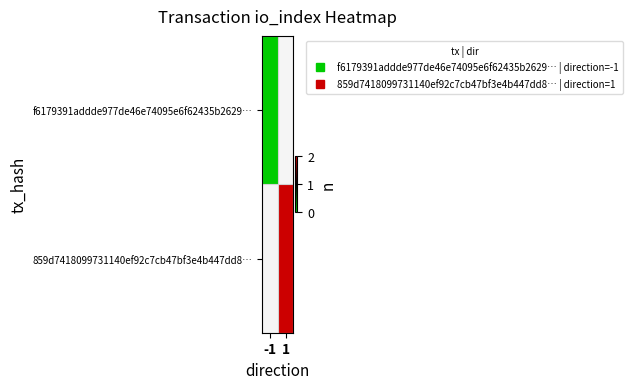

How many series are shown in this chart?

2